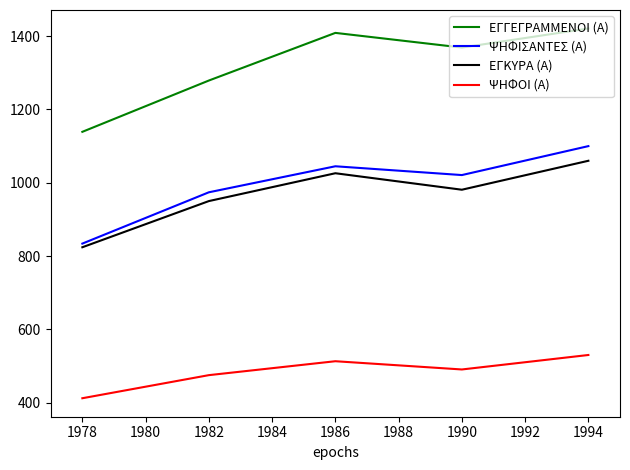

What is the sum of all ΕΓΓΕΓΡΑΜΜΕΝΟΙ (Α) values?

6617.0